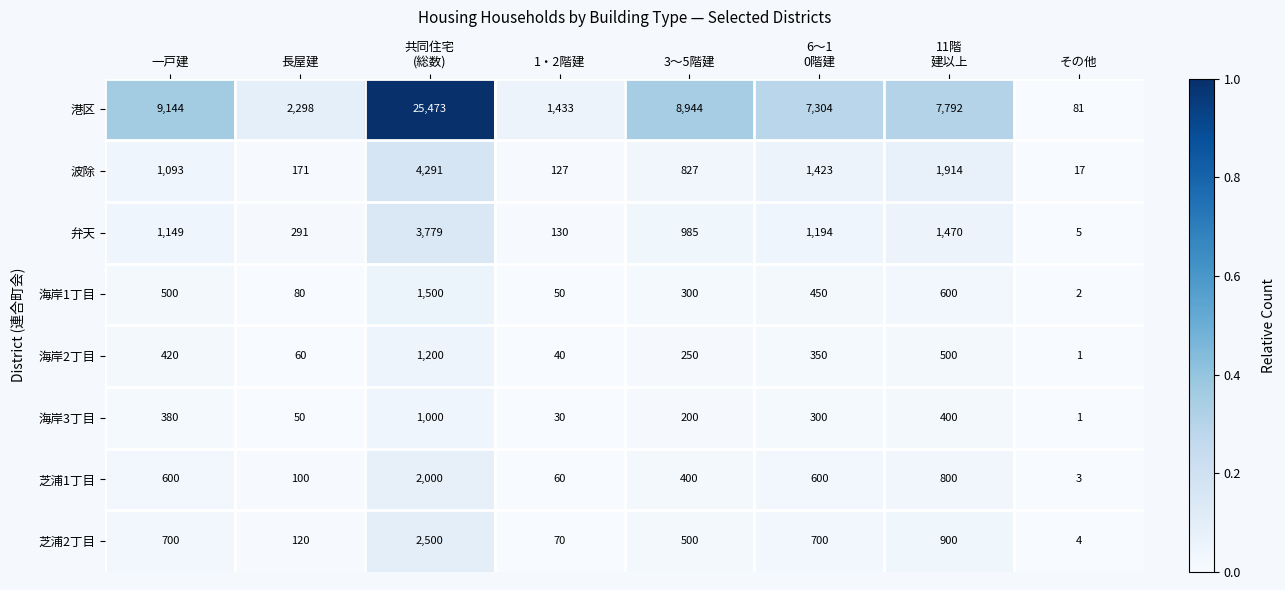

Rank the series at 1・2階建 from lowest to highest value.

海岸3丁目, 海岸2丁目, 海岸1丁目, 芝浦1丁目, 芝浦2丁目, 波除, 弁天, 港区